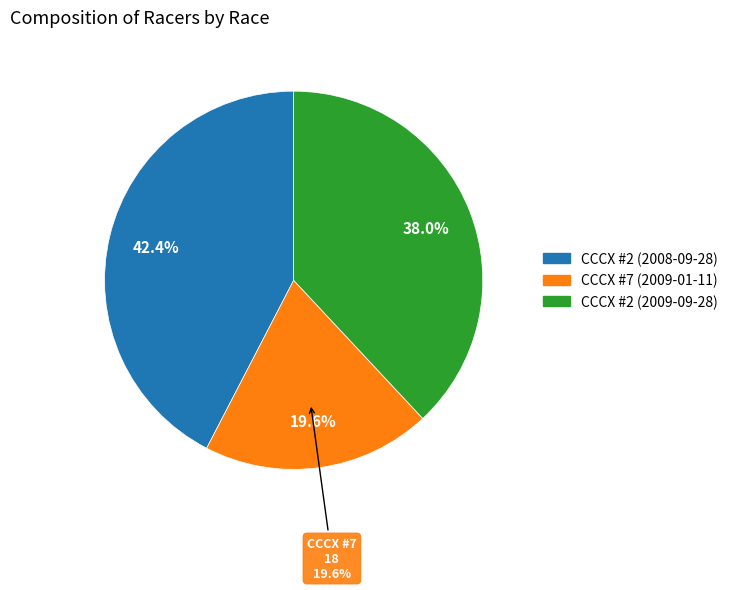

Combined, do CCCX #7 (2009-01-11) and CCCX #2 (2009-09-28) account for over 50%?

Yes